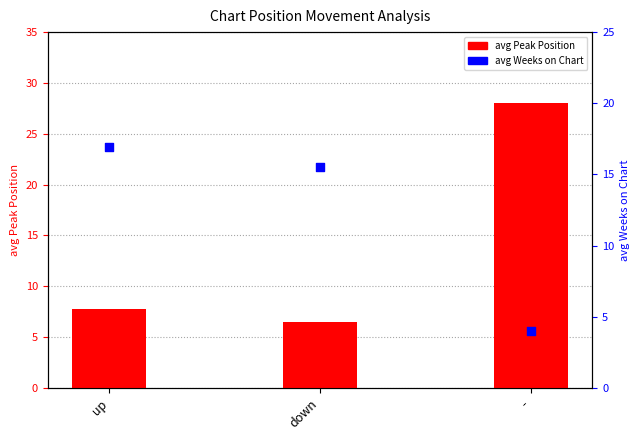

Is the value of avg Weeks on Chart at - greater than the value of avg Peak Position at -?

No